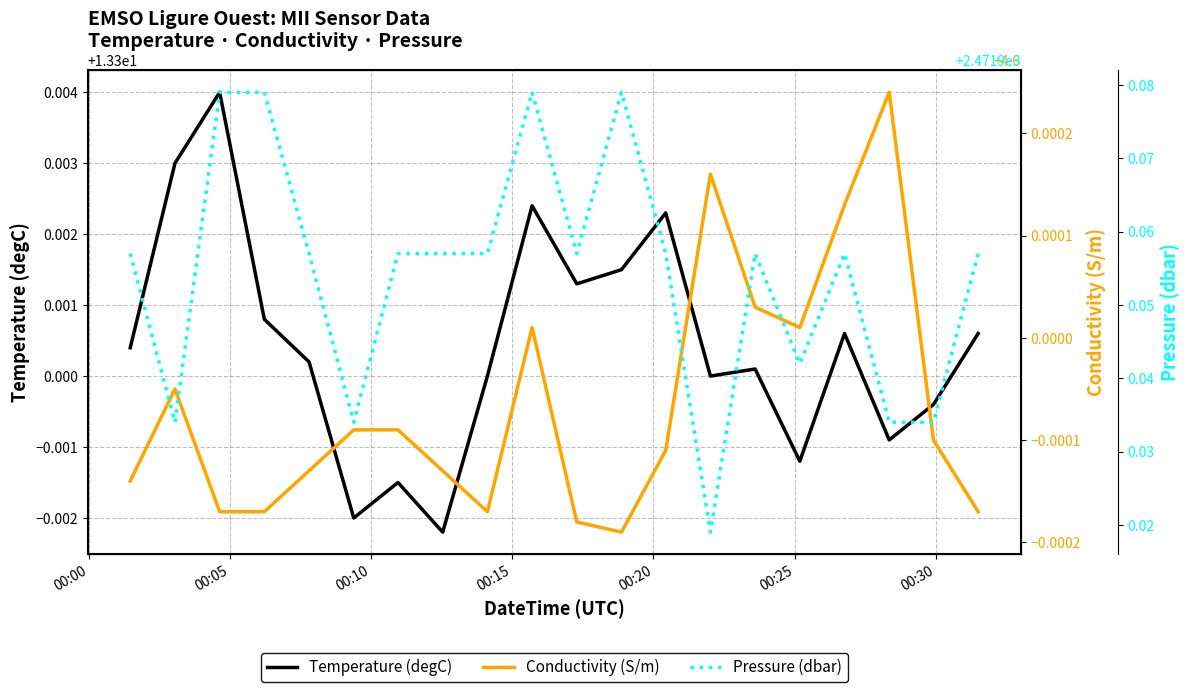

In Conductivity (S/m), how many points are higher than both neighbors (excluding endpoints)?

4